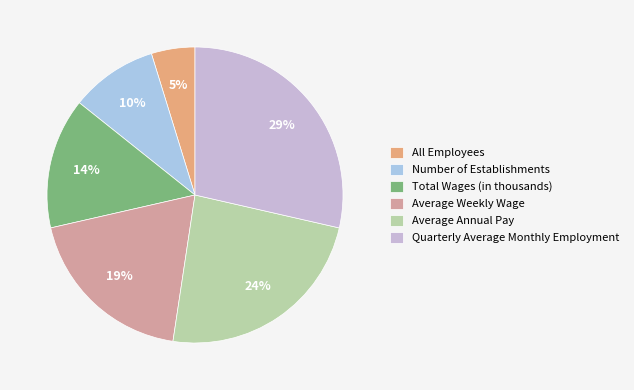

Which has a higher value, Average Annual Pay or All Employees?

Average Annual Pay